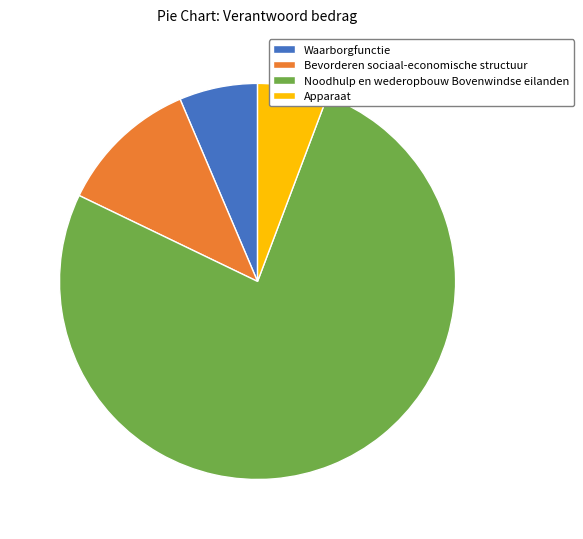

Is there a majority slice in this chart?

Yes